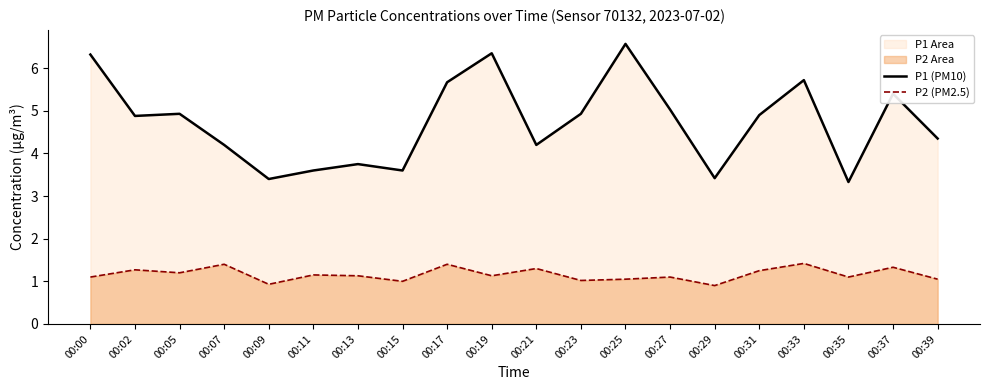

Where does the P2 (PM2.5) series first go above 1?

00:00